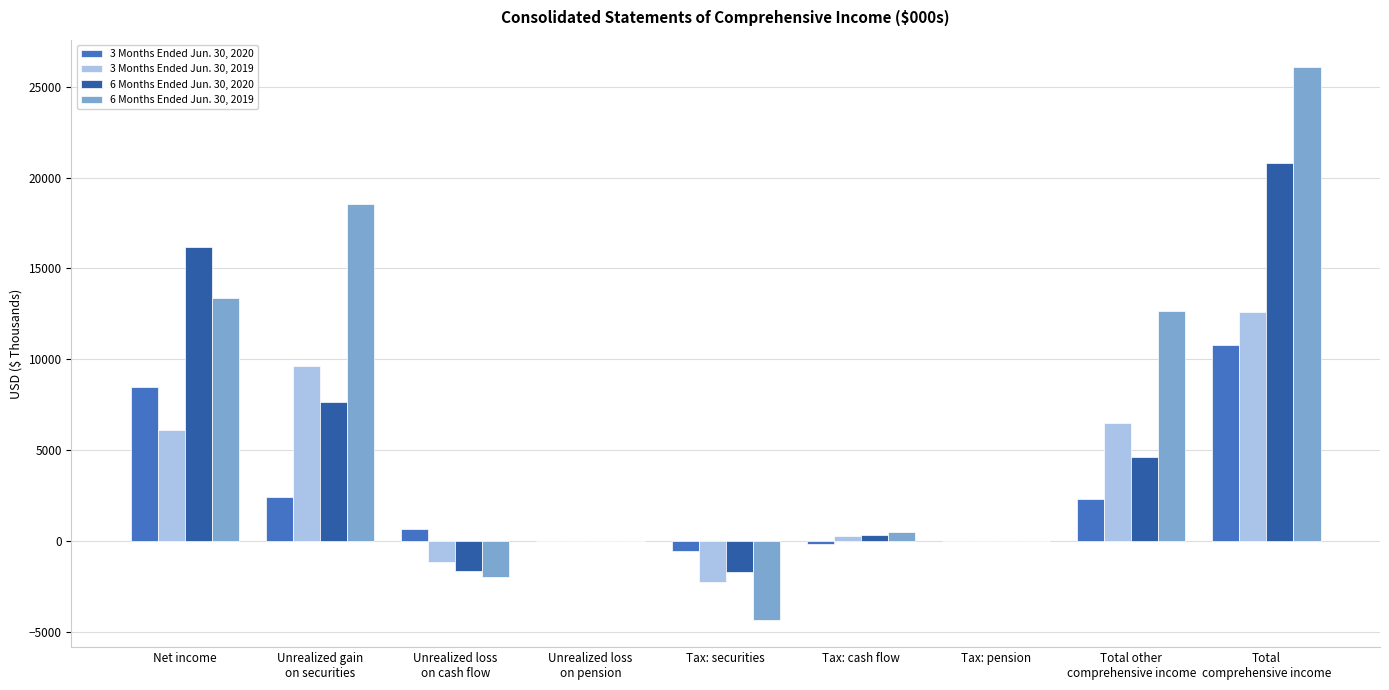

Which label corresponds to the largest value in the chart?

Total
comprehensive income